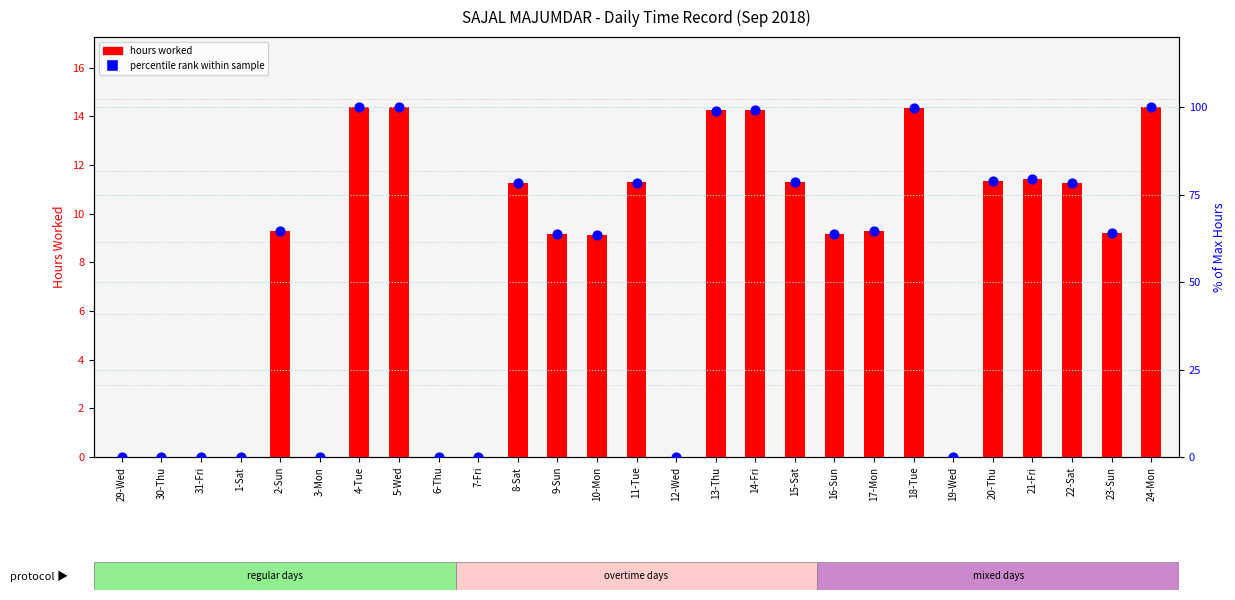

What is the total value across all series at 4-Tue?

114.4